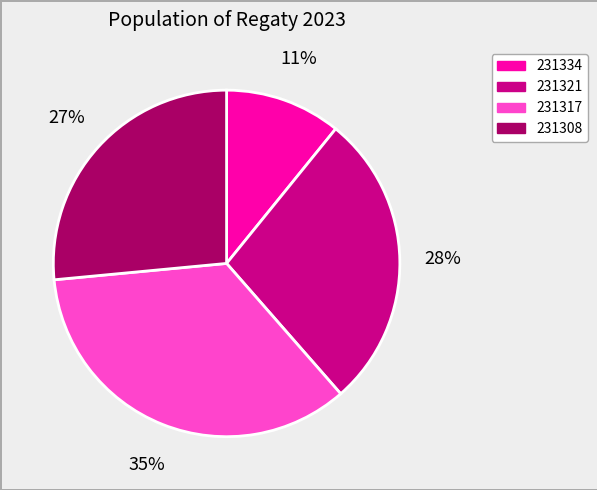

To the nearest percent, what is the average slice percentage?

25%